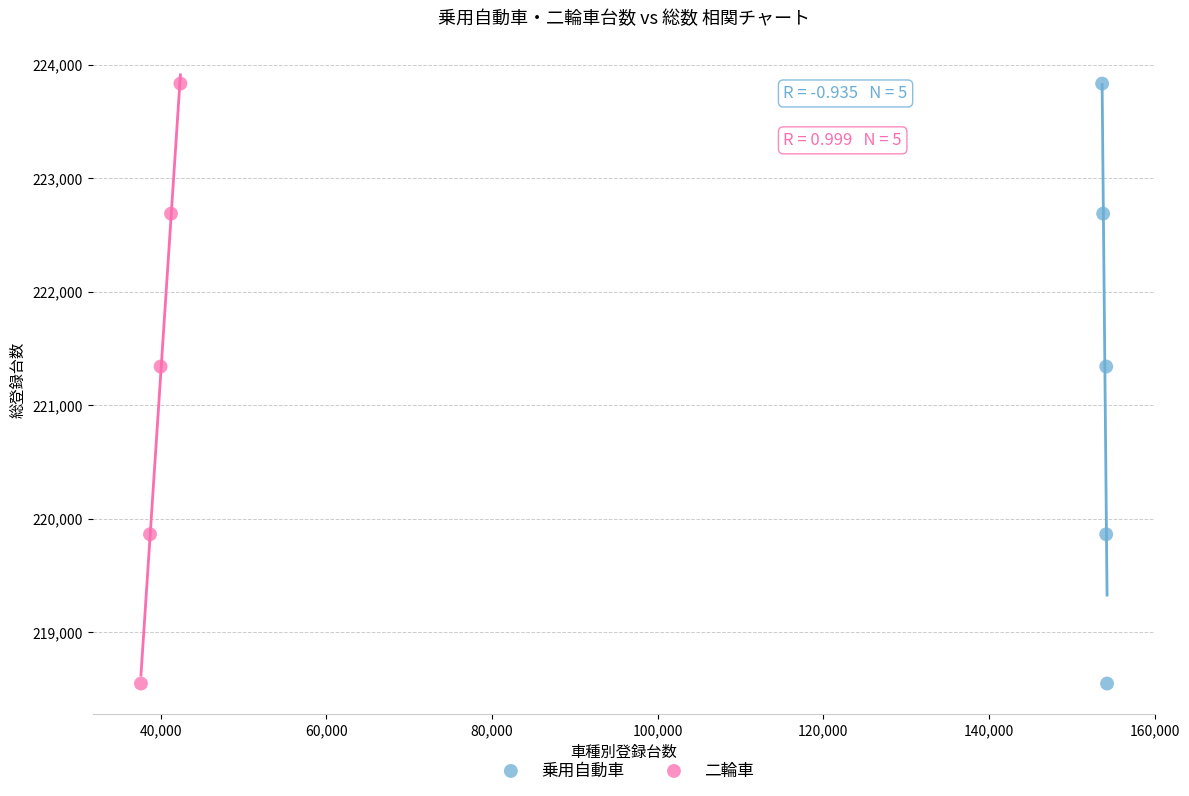

What are all the series names shown in the legend?

乗用自動車, 二輪車